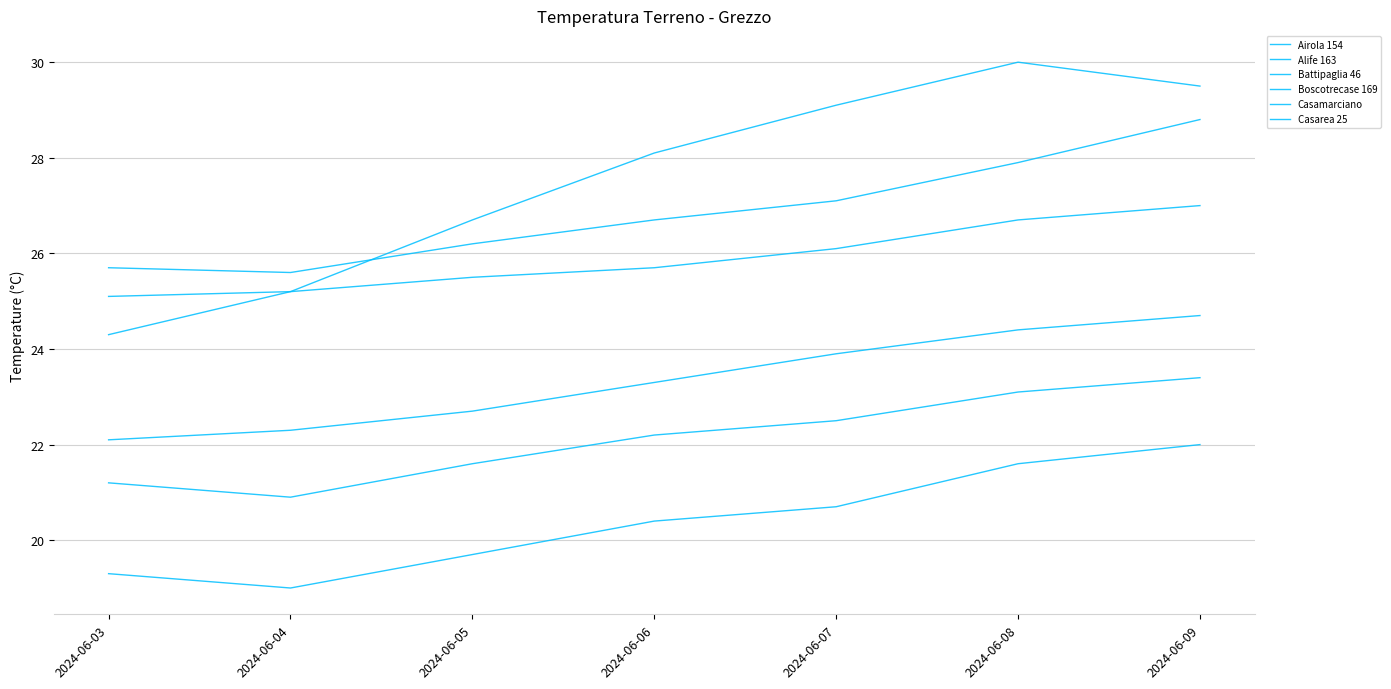

Is this an area chart (filled region under the line)?

No